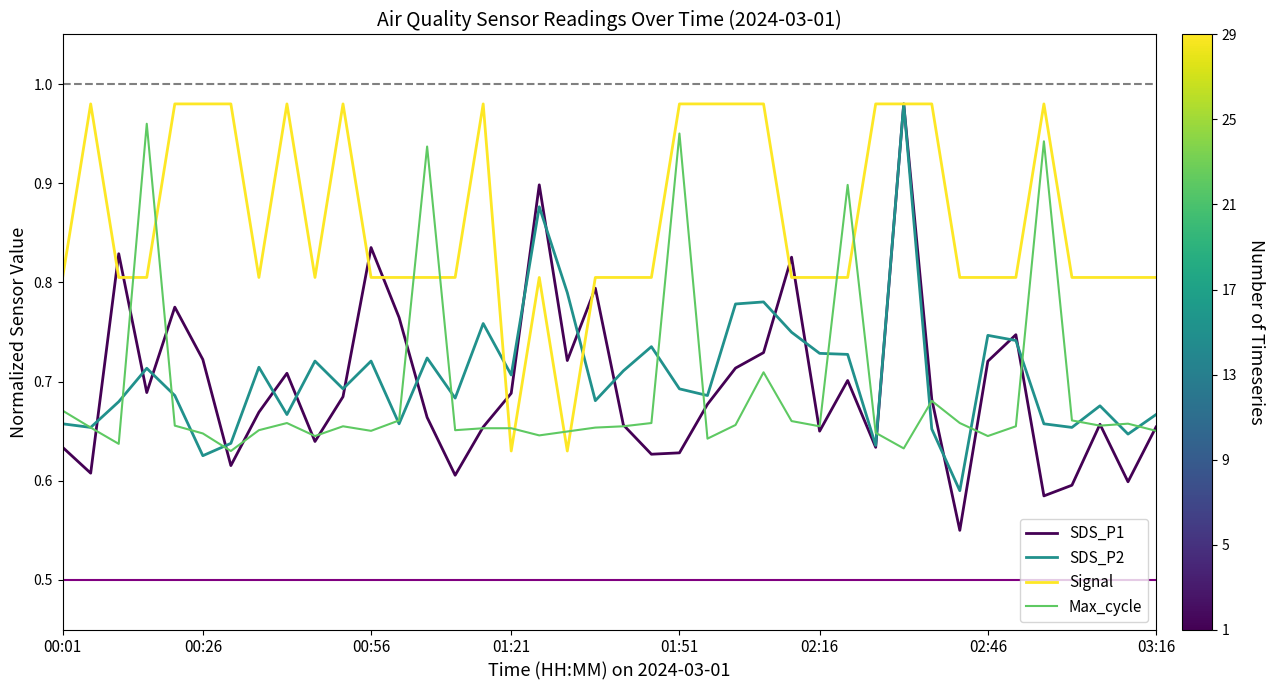

At how many categories does at least one series exceed 0?

40